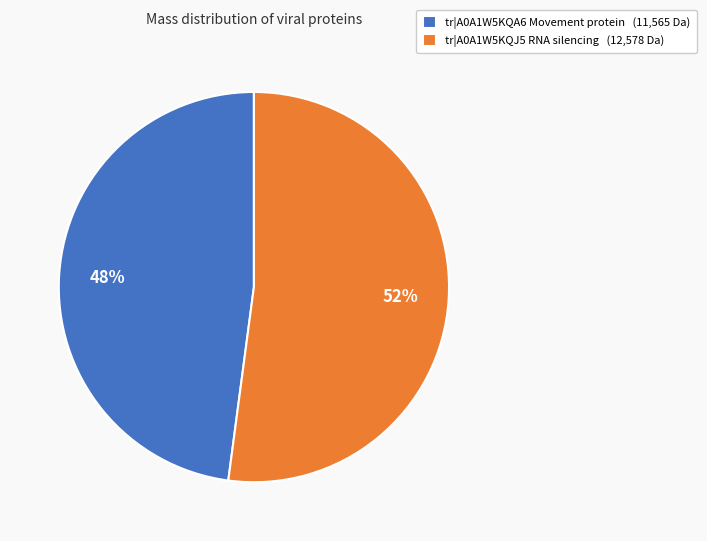

To the nearest percent, what portion does tr|A0A1W5KQA6 Movement protein represent?

48%